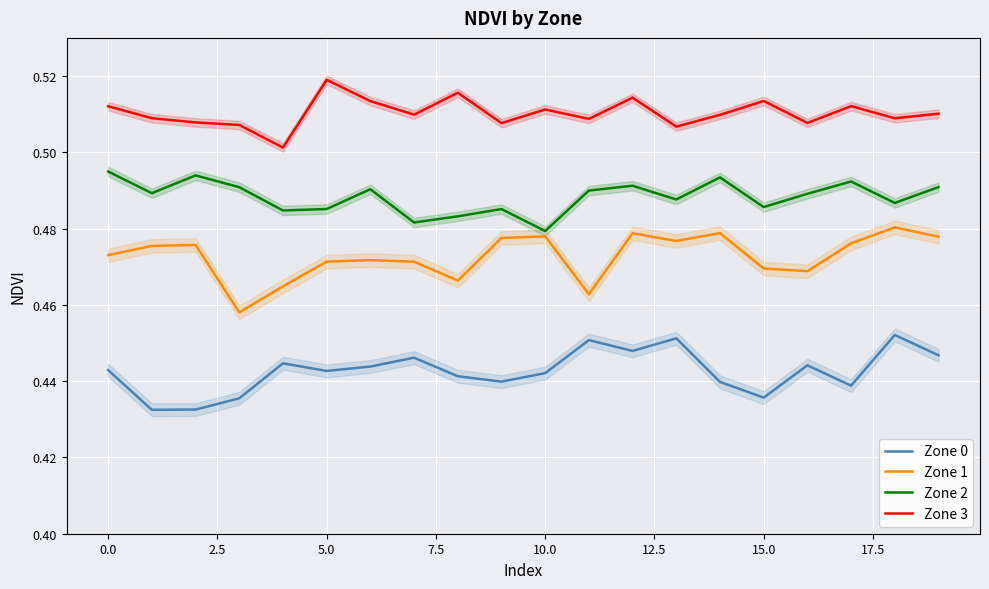

True or false: Zone 3 and Zone 2 intersect in this chart.

False